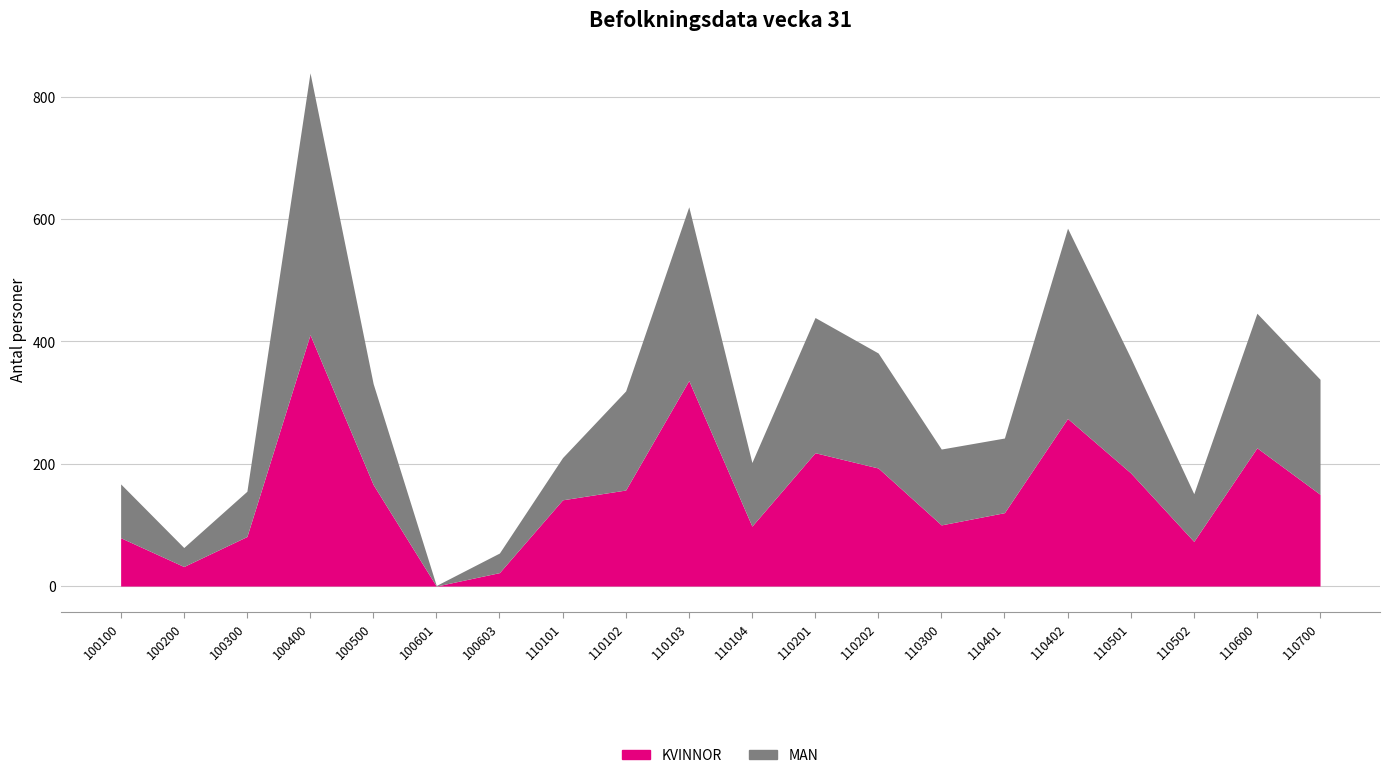

Reading left to right, list all the values displayed in this chart.

KVINNOR: 79	32	81	411	166	0	22	141	157	336	98	218	193	100	120	274	185	73	226	150
MAN: 88	31	74	428	165	1	32	69	162	284	104	221	188	124	122	311	188	78	220	188
SUMMA: 167	63	155	839	331	1	54	210	319	620	202	439	381	224	242	585	373	151	446	338